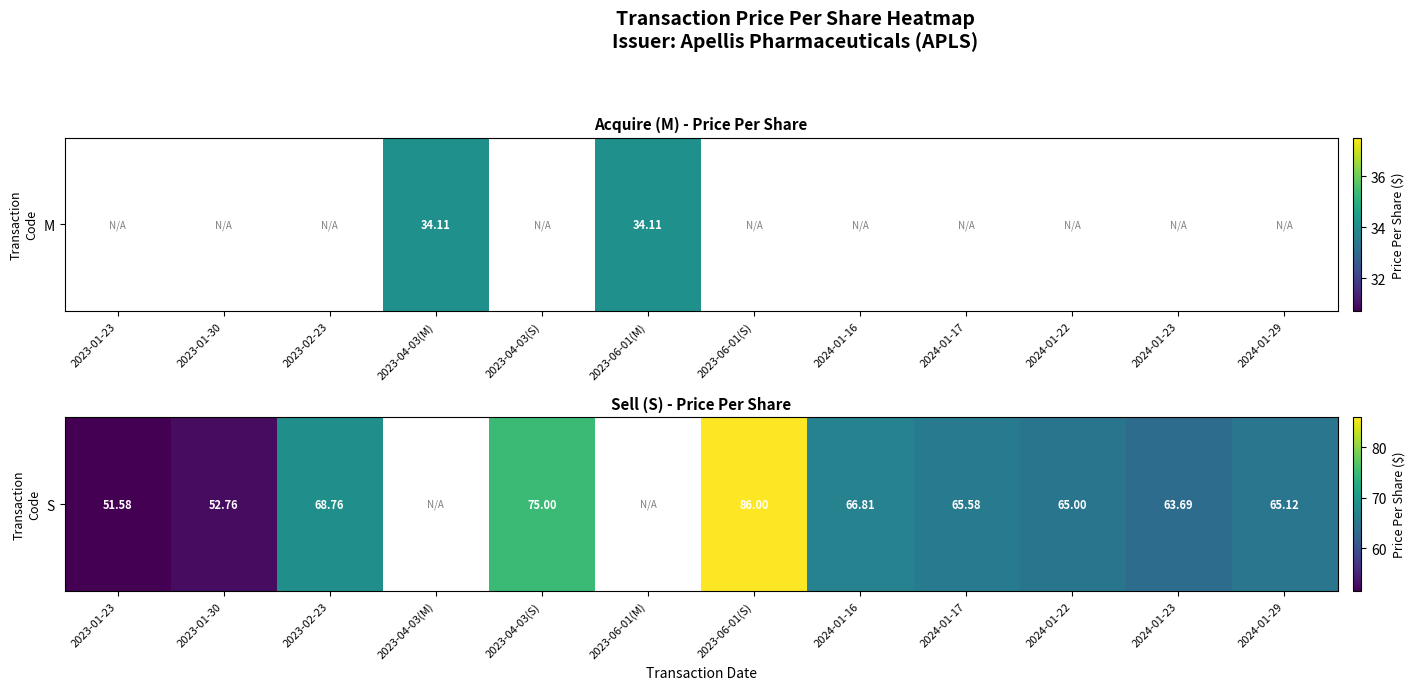

Which has a higher value, 2024-01-16 or 2023-01-30?

2024-01-16